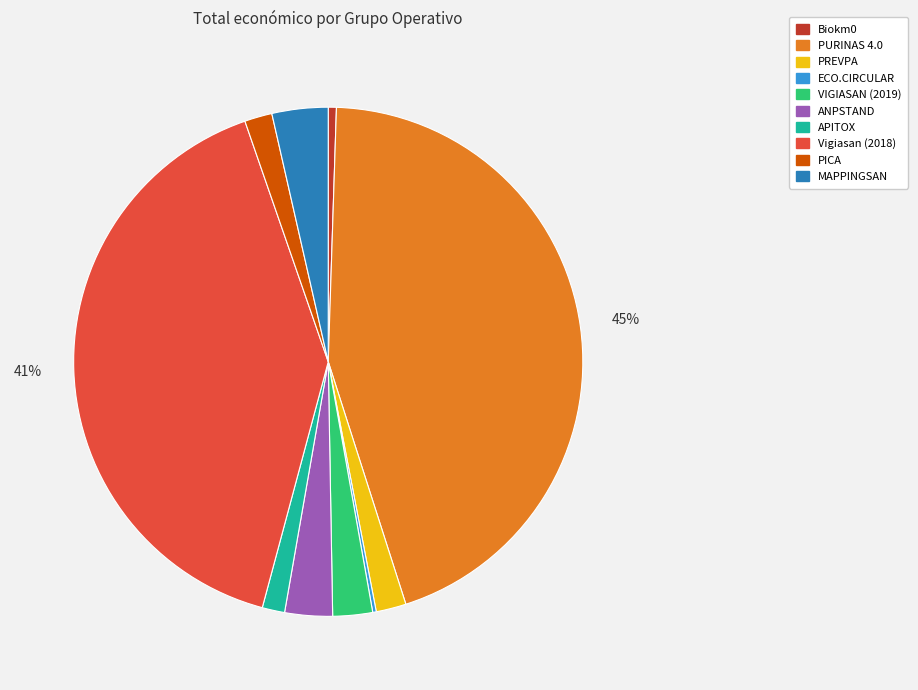

Do PREVPA and PURINAS 4.0 together represent more than half of the pie?

No